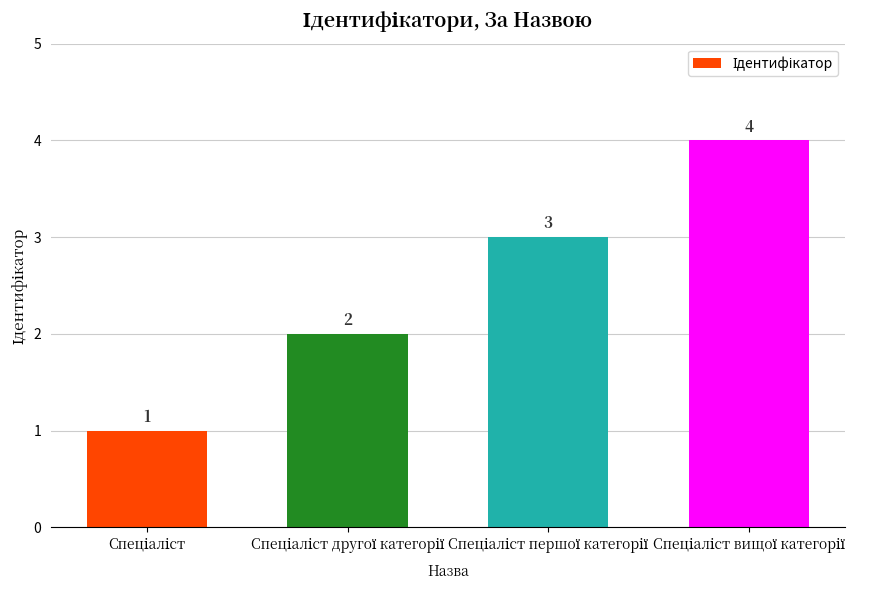

What is the minimum value shown in the chart?

1